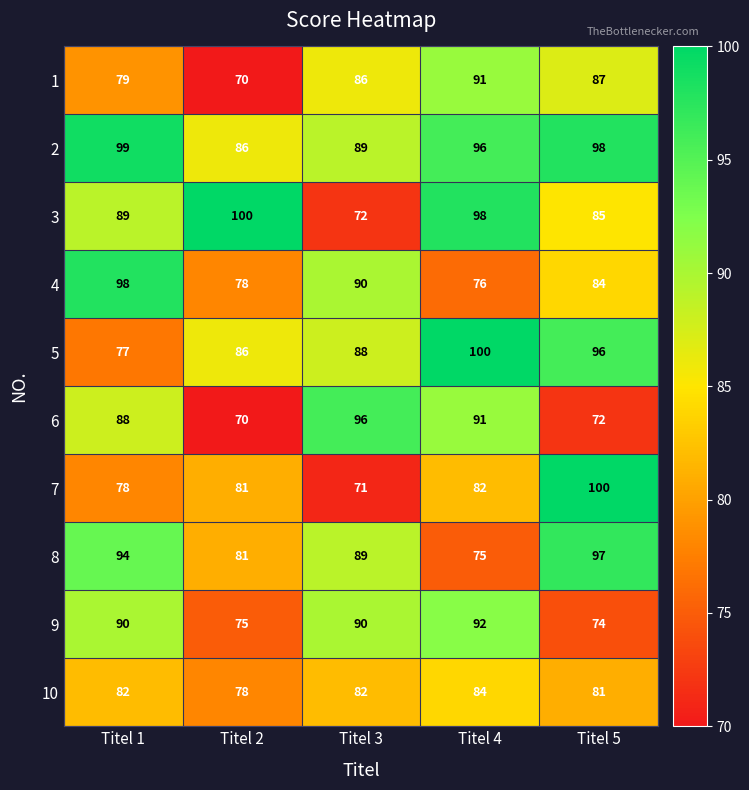

Count the number of data series in this chart.

10